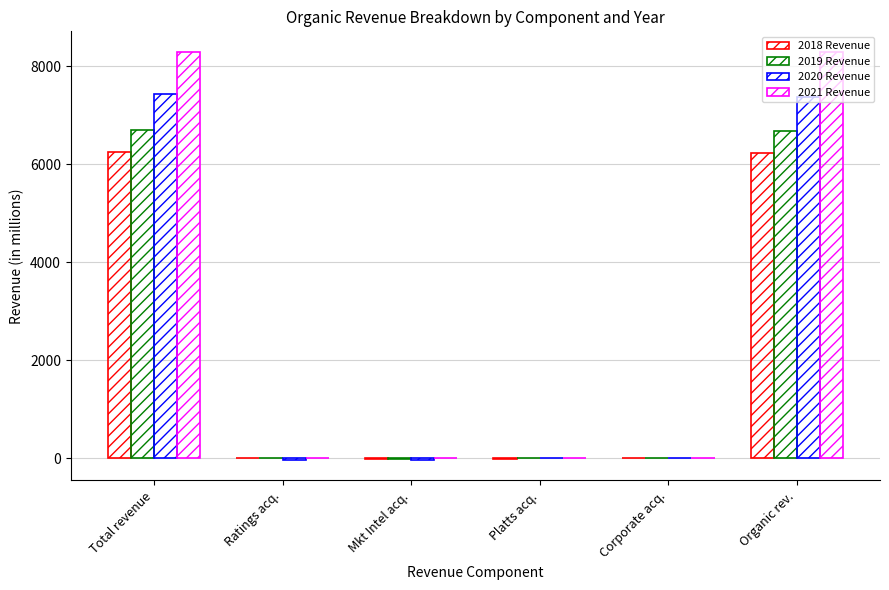

What is the label of the 2nd bar from the right?

Corporate acq.